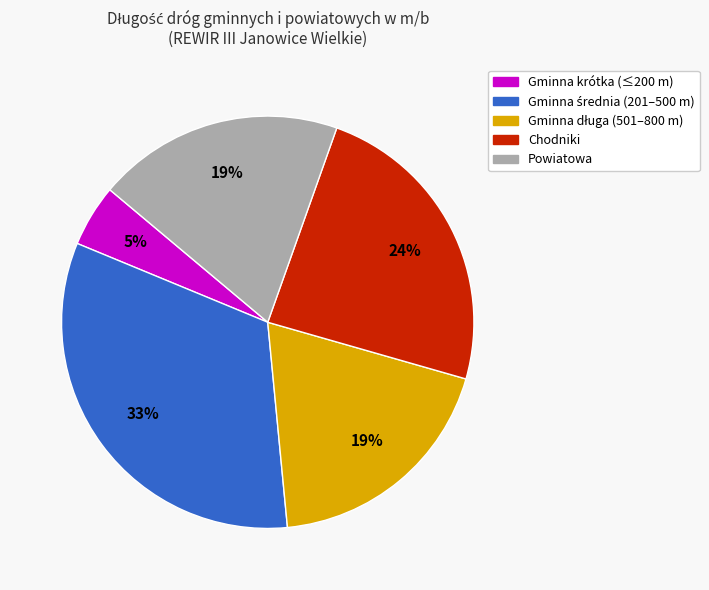

To the nearest percent, what is the average slice percentage?

20%